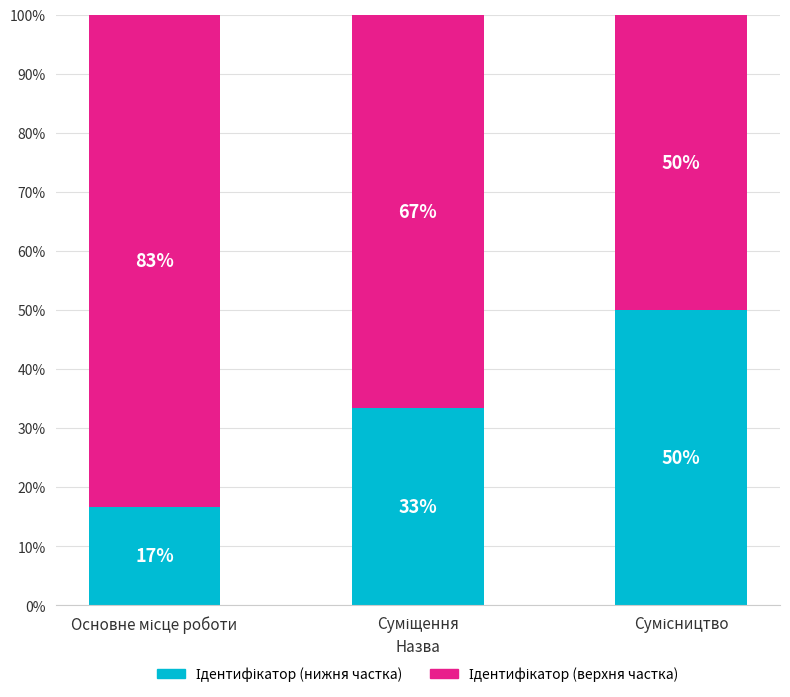

What is the difference between the Ідентифікатор (верхня частка) values at Сумісництво and Суміщення?

16.7